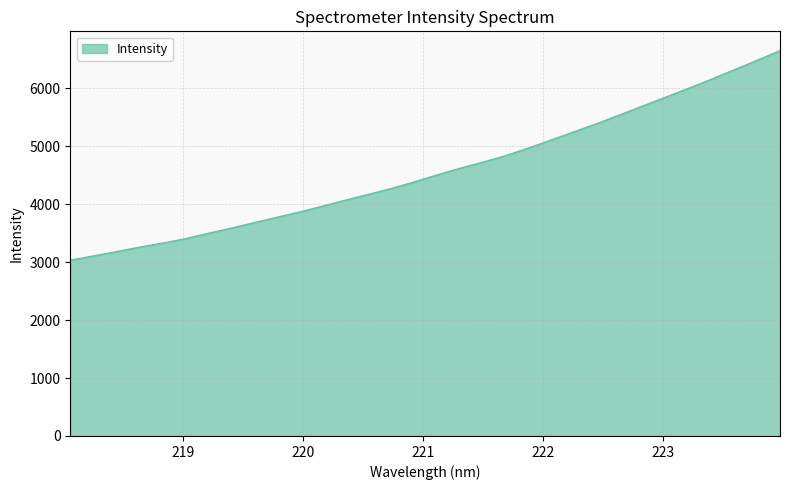

True or false: the data has more than 2 interior local peaks.

False